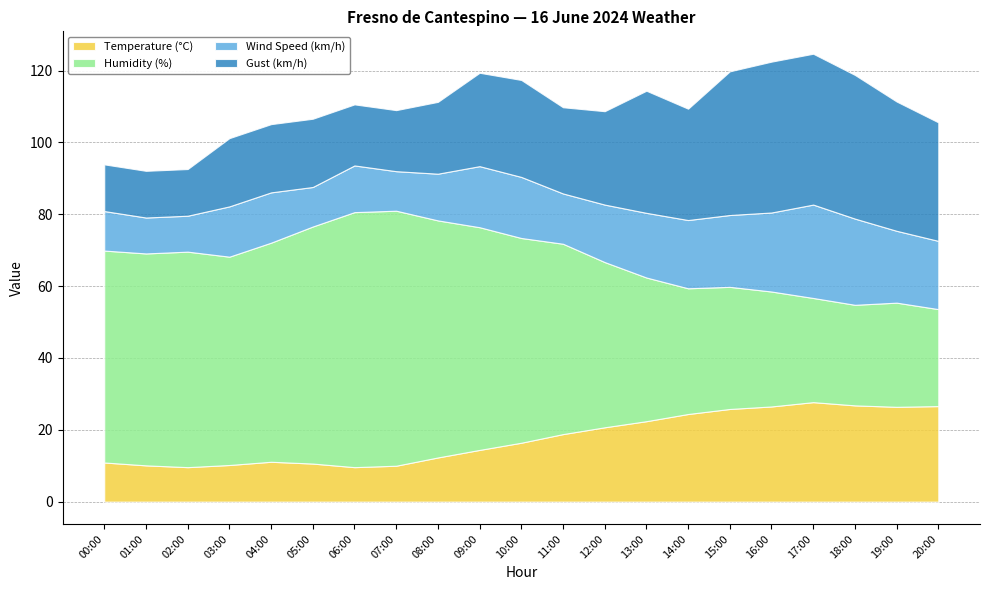

Where does the Temperature (°C) series first go above 16?

10:00